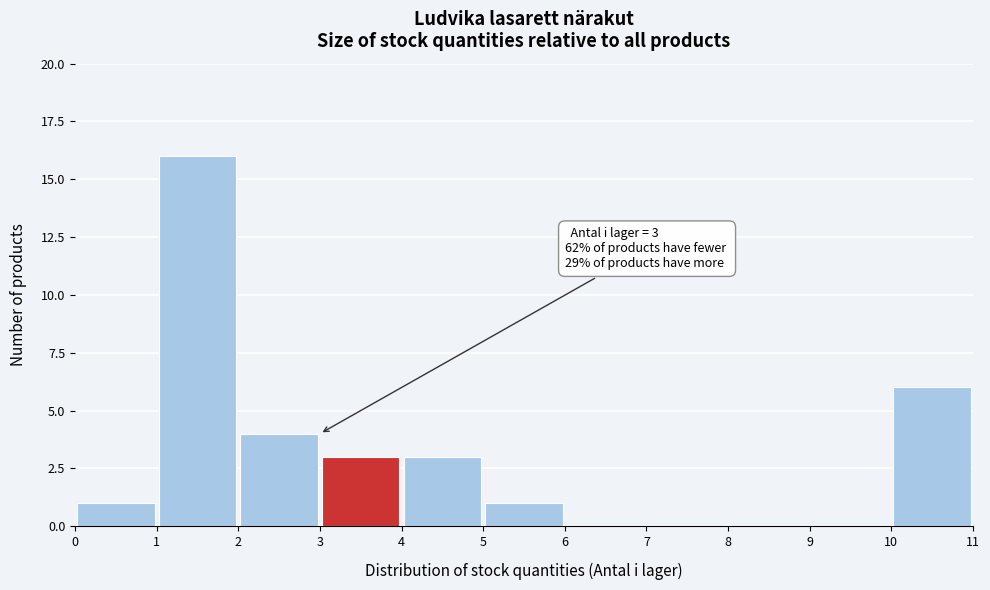

Over which range of the x-axis is the bar tallest?

1 to 2